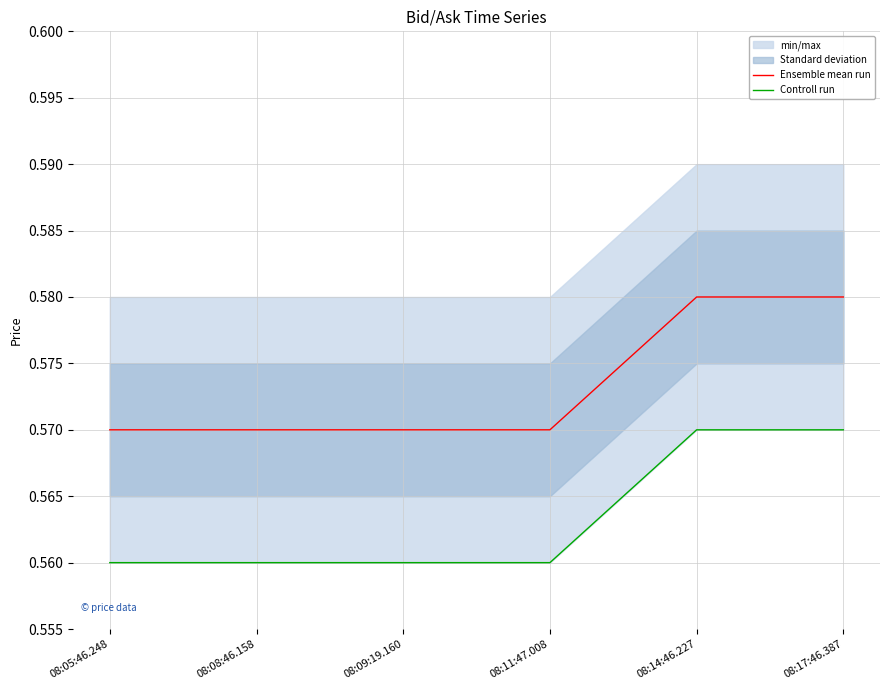

What is the total value across all series at 08:14:46.227?

1.1